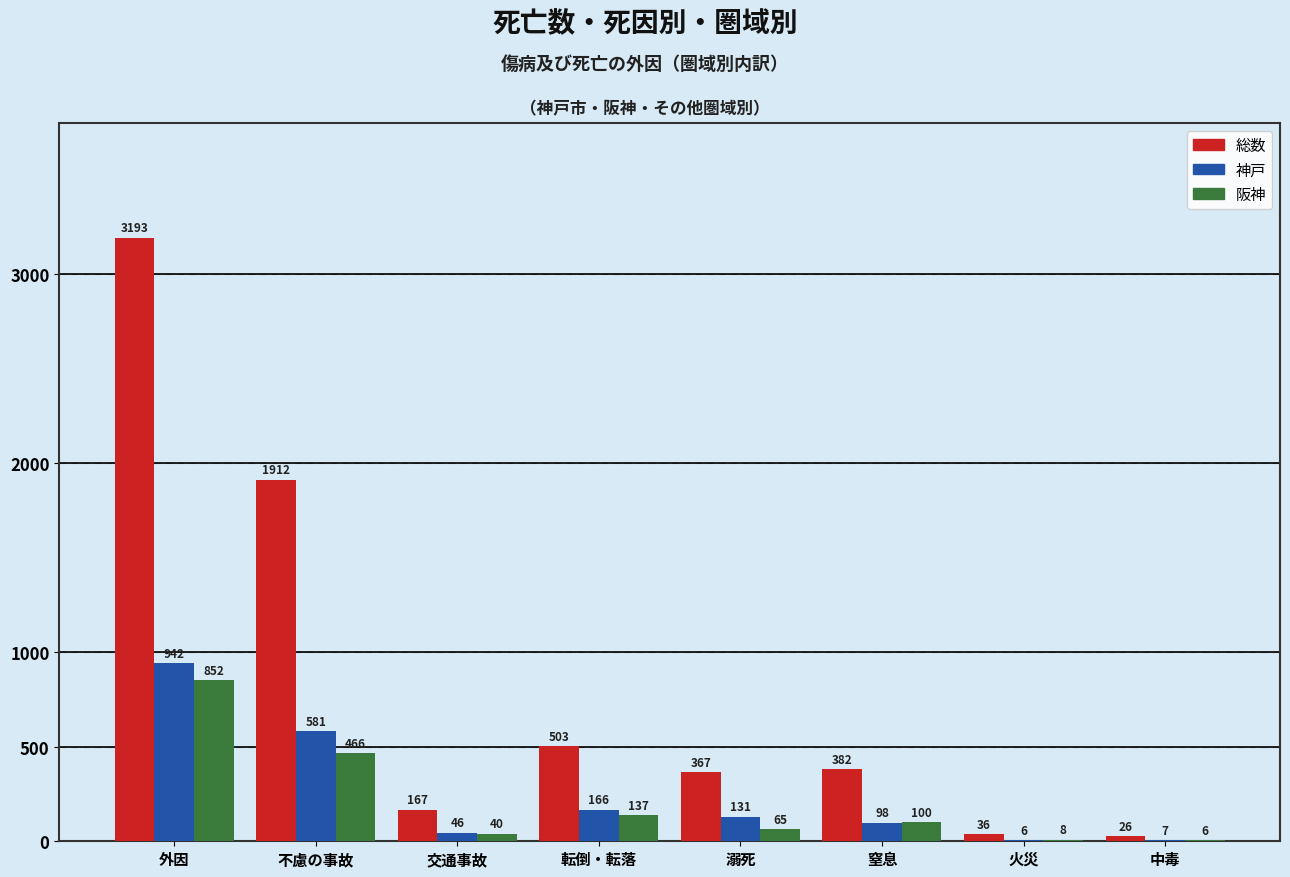

The 総数 series shows 503 at 転倒・転落. True or false?

True